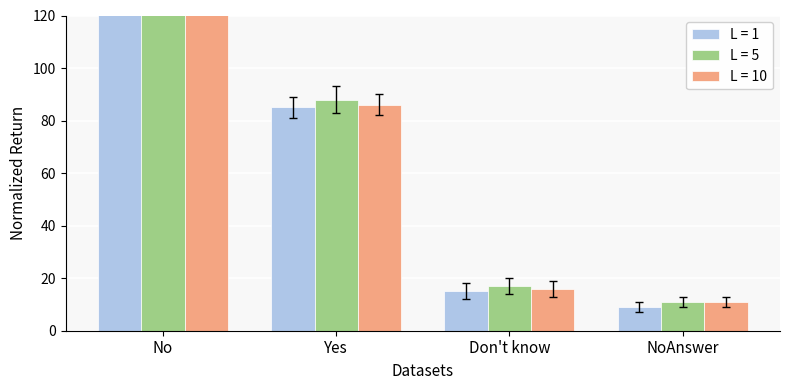

Is it true that L = 10 equals 11 at NoAnswer?

True